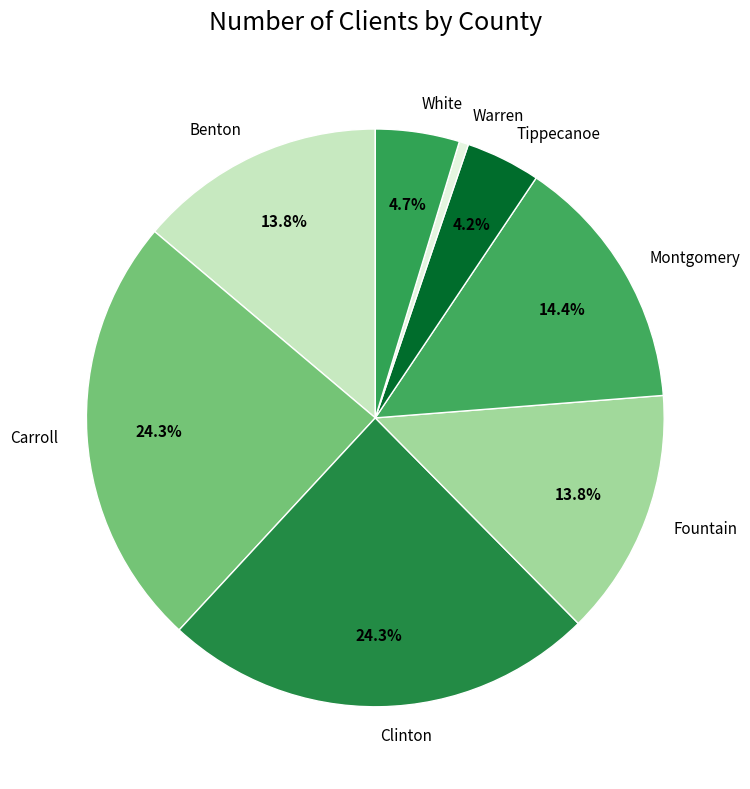

What percentage do Tippecanoe and Clinton together represent?

28.5%